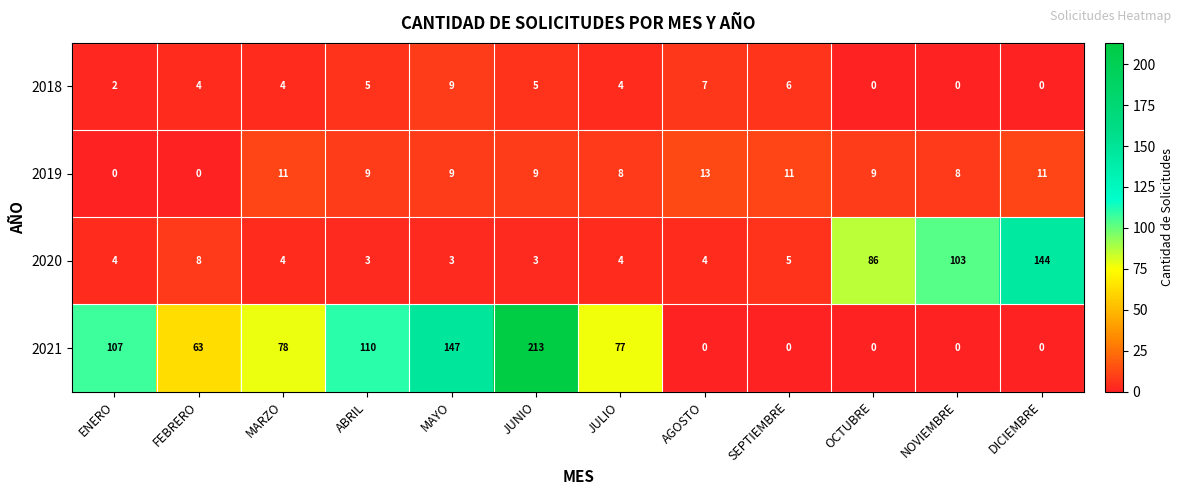

Which series has the widest spread of values?

2021